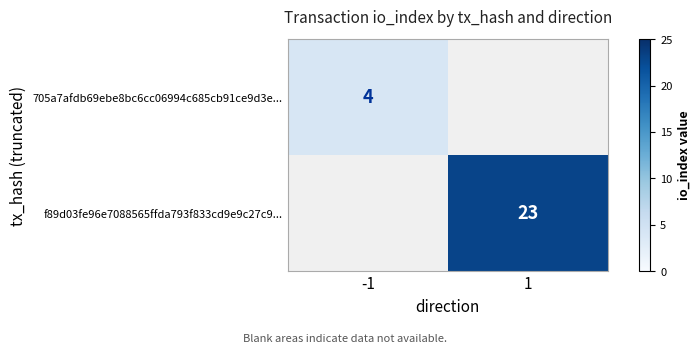

The f89d03fe96e7088565ffda793f833cd9e9c27c9... series shows 23 at 1. True or false?

True